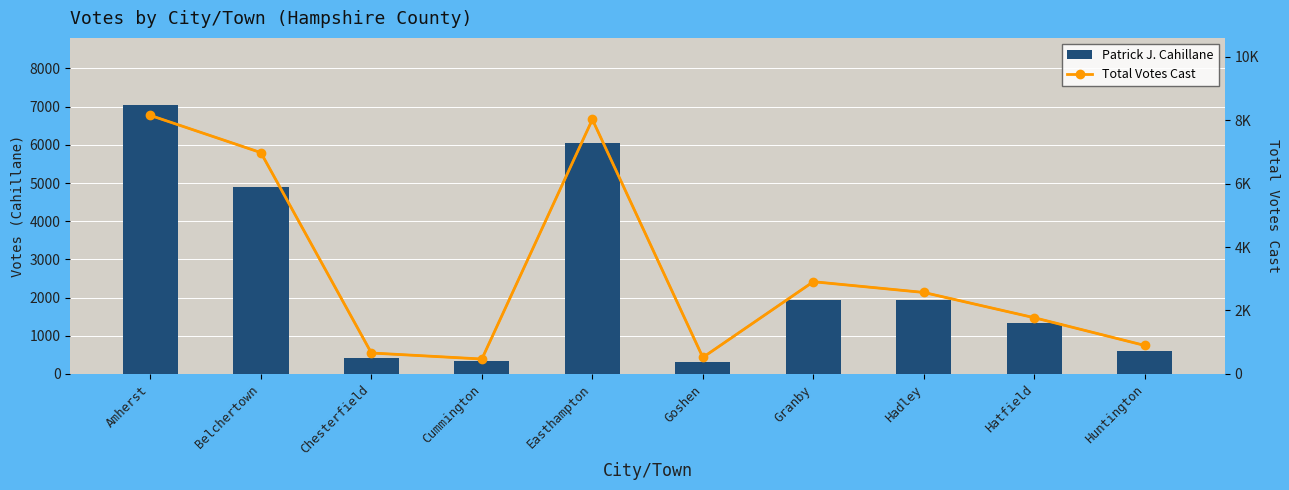

Reading left to right, list all the values displayed in this chart.

Patrick J. Cahillane: 7041	4899	422	326	6061	314	1927	1926	1321	604
Total Votes Cast: 8151	6978	659	469	8023	519	2907	2568	1771	896